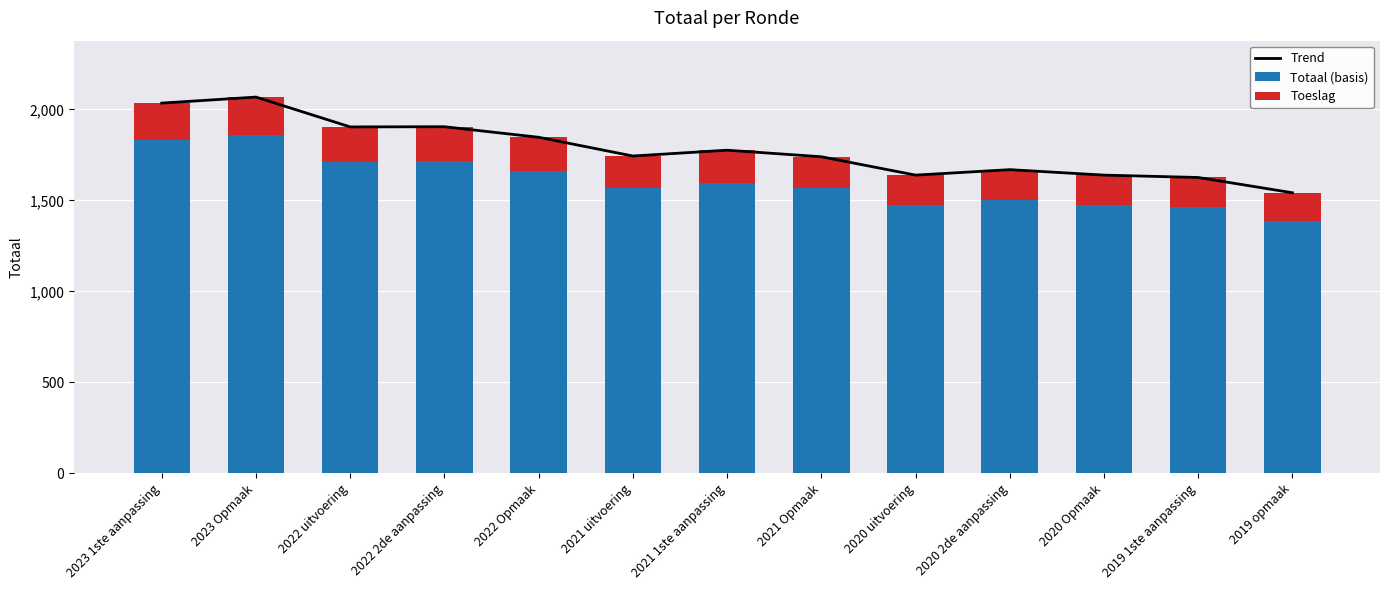

Which series has the largest range (max minus min)?

Trend